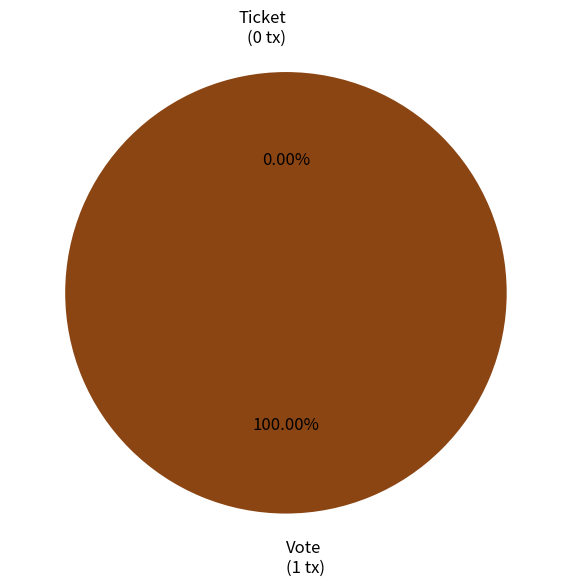

To the nearest percent, what is the difference between the Ticket and Vote slice percentages?

100%